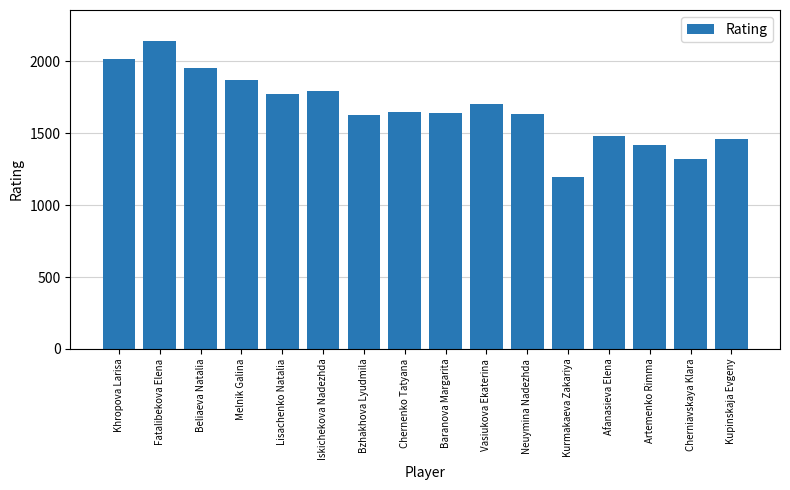

What is the difference between the second highest and minimum values?

821